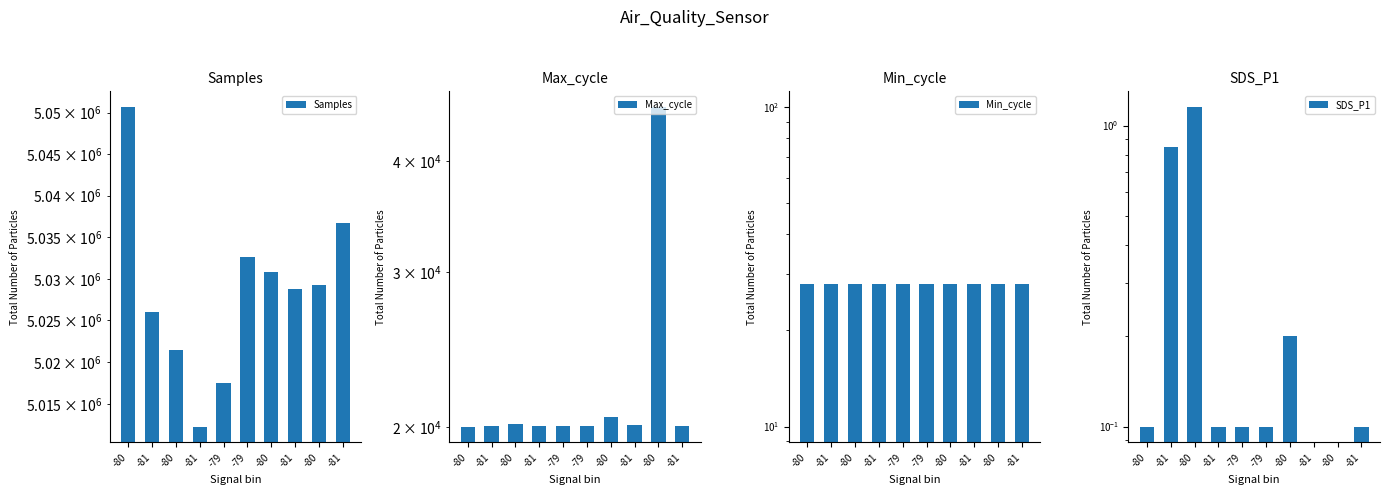

The Min_cycle series shows 49.4 at -80. True or false?

False